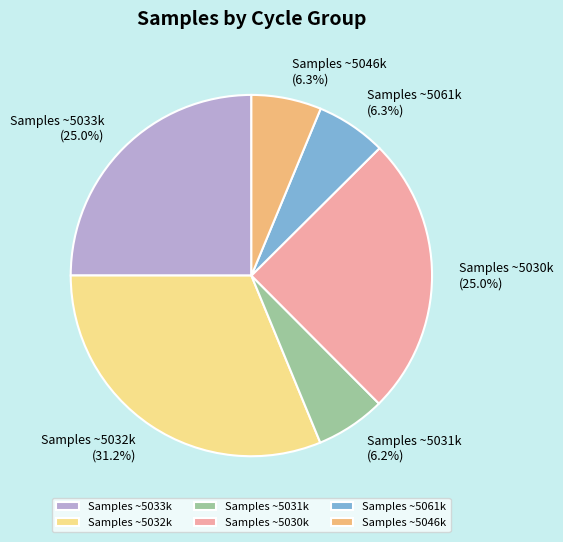

What is the ratio of the value at Samples ~5061k to the value at Samples ~5046k?

1.0